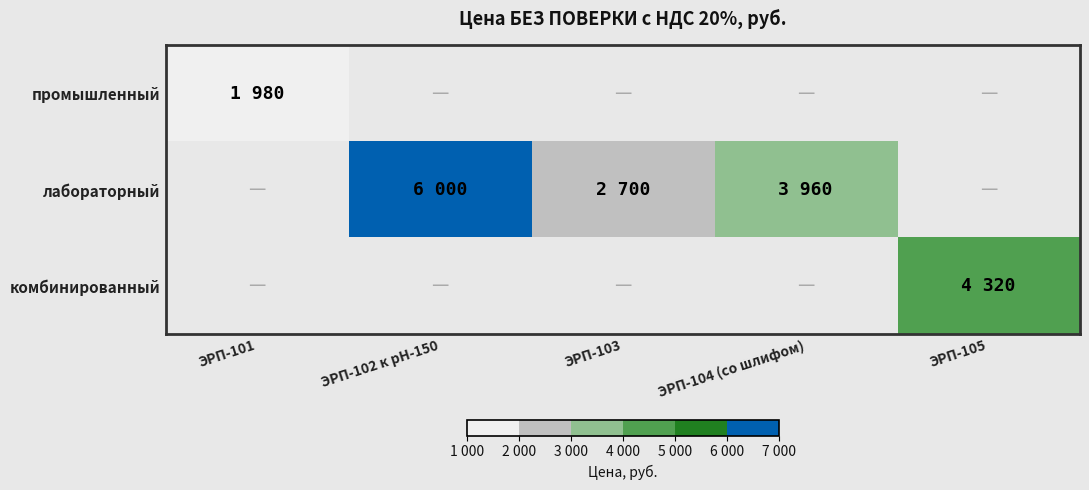

At which label does промышленный reach its peak?

ЭРП-101